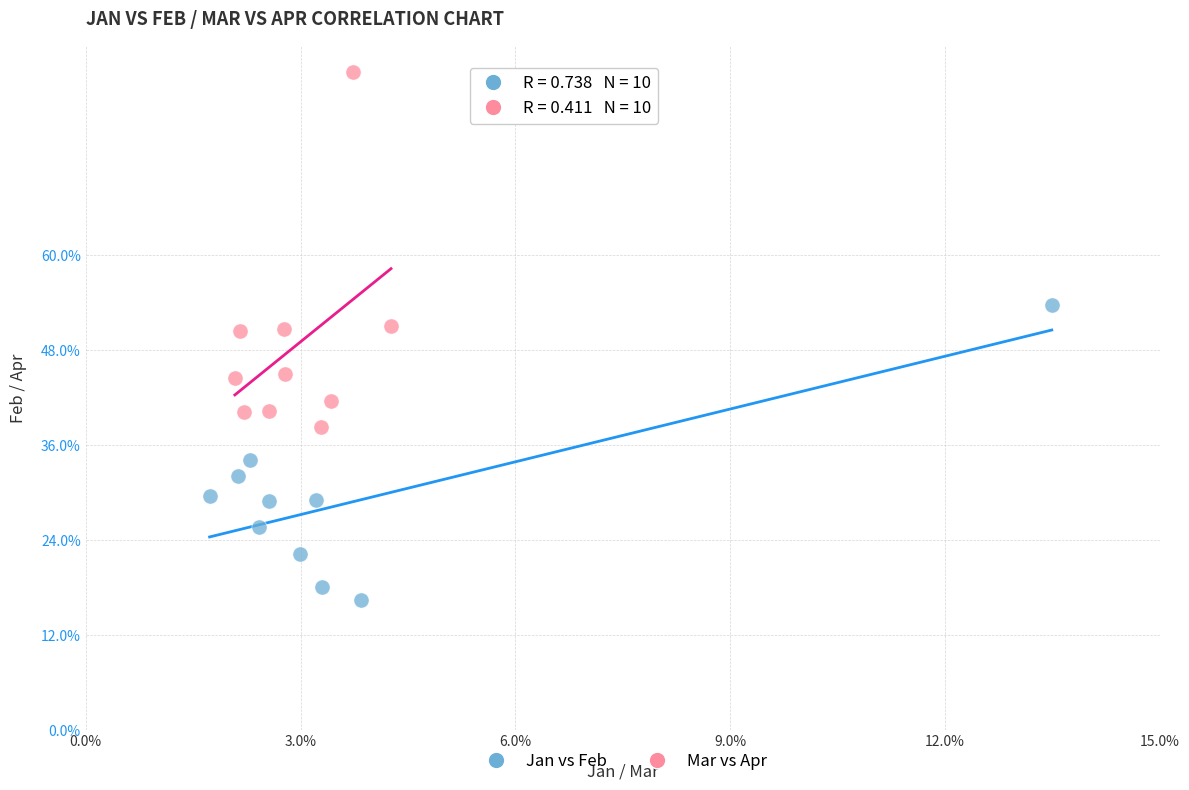

Which series has the widest spread of Y values?

Mar vs Apr